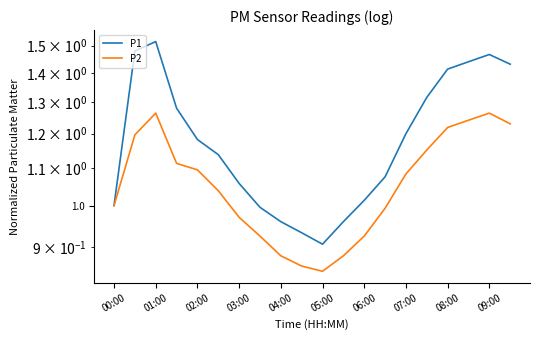

True or false: P2 and P1 intersect in this chart.

False